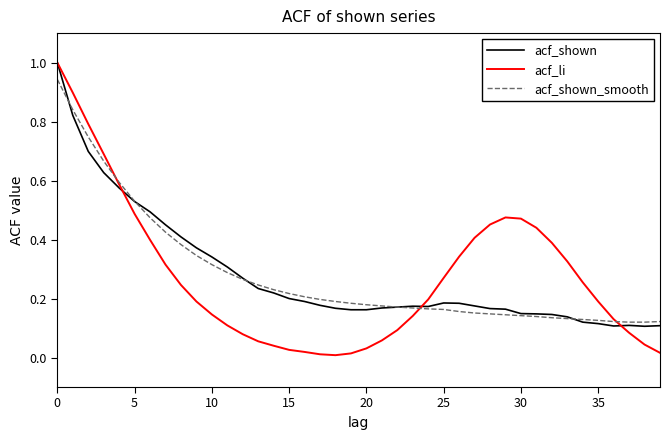

What is the greatest value displayed?

1.0